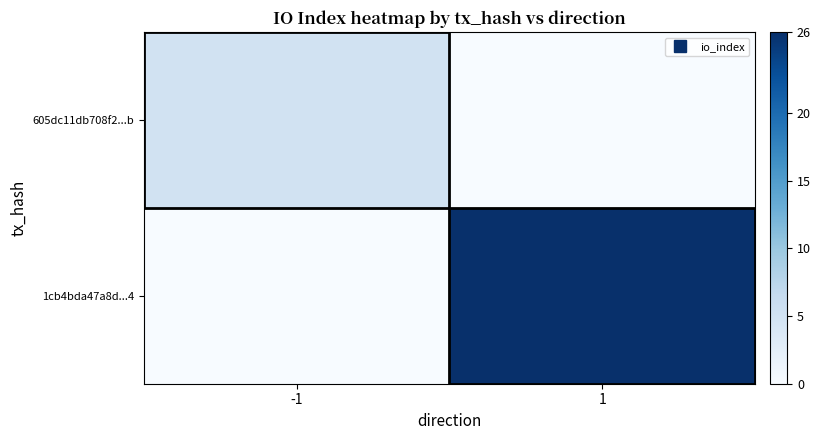

At which category does the chart reach its peak across all series?

1